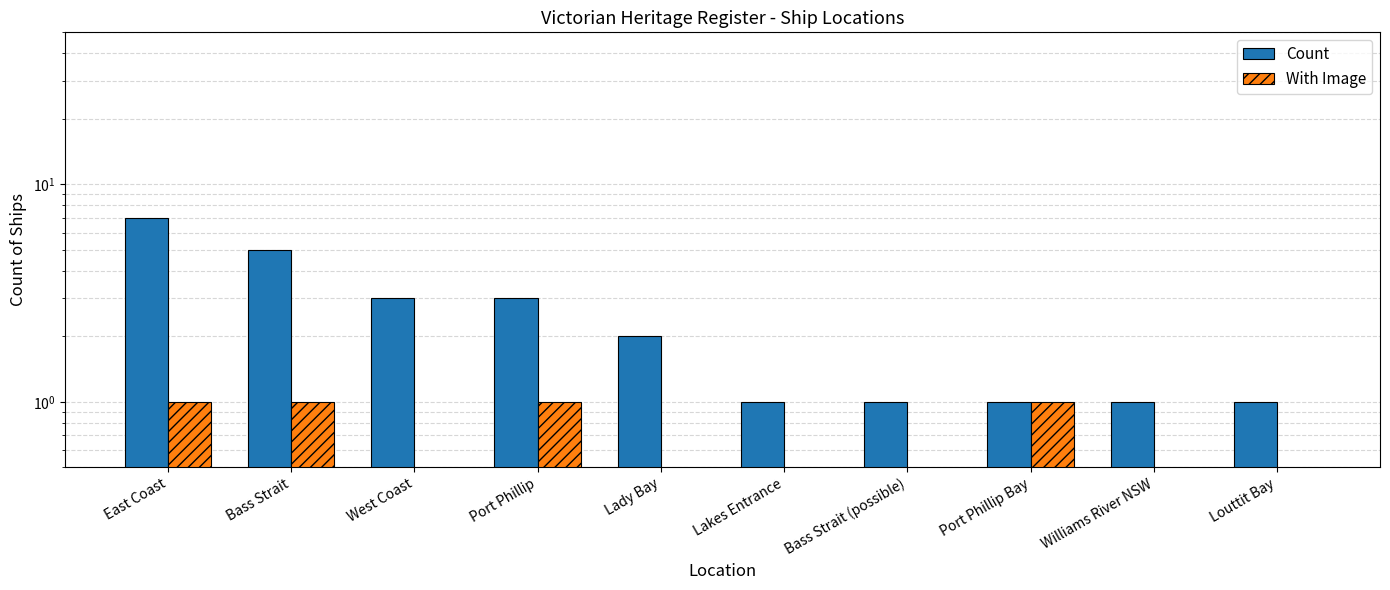

Reading right to left, extract all data points from this chart.

Count: Louttit Bay=1	Williams River NSW=1	Port Phillip Bay=1	Bass Strait (possible)=1	Lakes Entrance=1	Lady Bay=2	Port Phillip=3	West Coast=3	Bass Strait=5	East Coast=7
With Image: Louttit Bay=0	Williams River NSW=0	Port Phillip Bay=1	Bass Strait (possible)=0	Lakes Entrance=0	Lady Bay=0	Port Phillip=1	West Coast=0	Bass Strait=1	East Coast=1